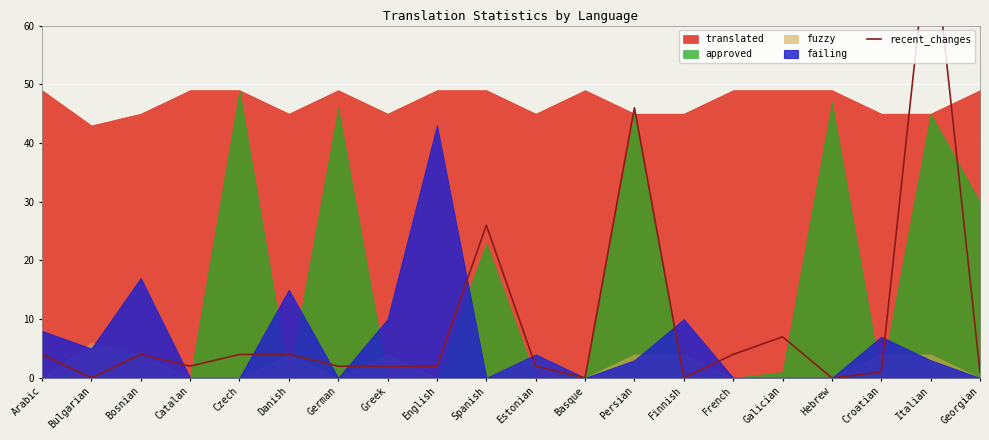

Which label corresponds to the largest value in the chart?

Italian